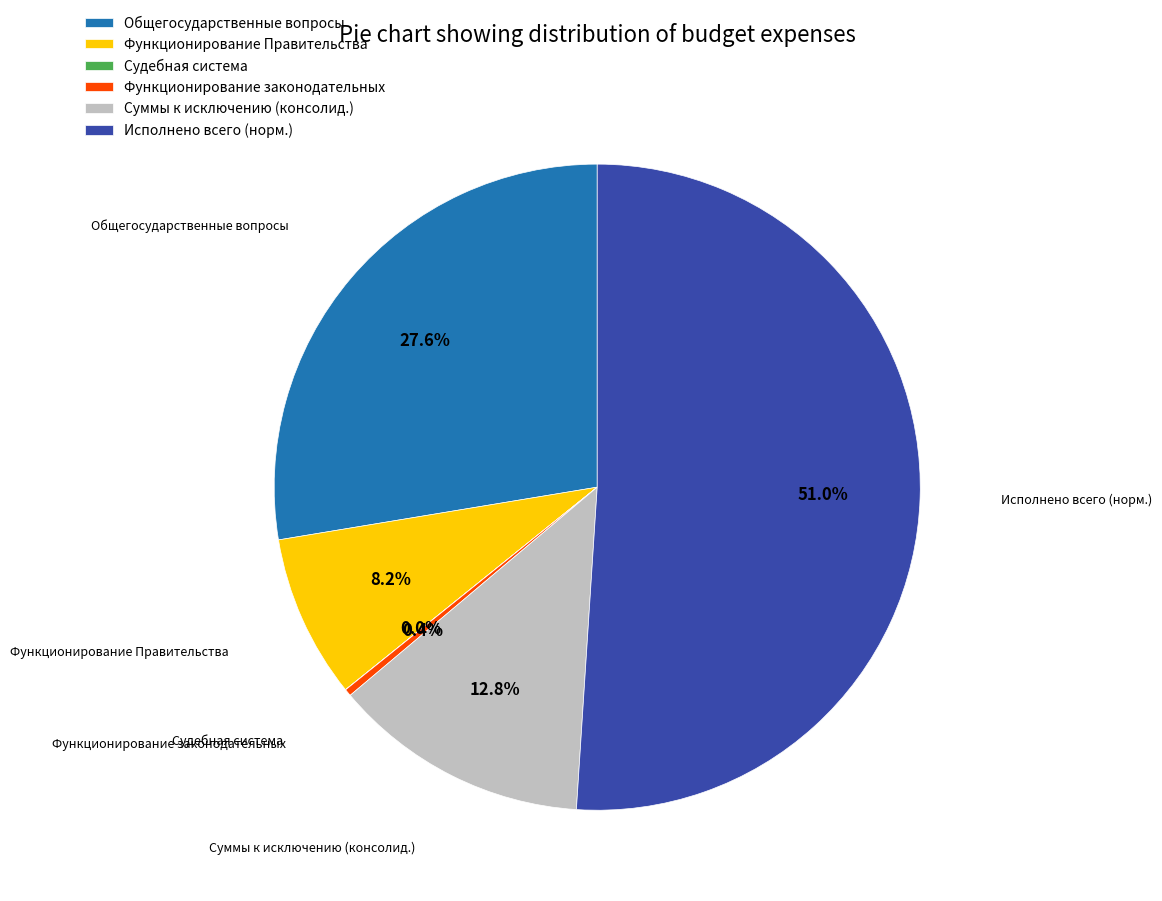

Which has a higher value, Общегосударственные вопросы or Функционирование законодательных?

Общегосударственные вопросы